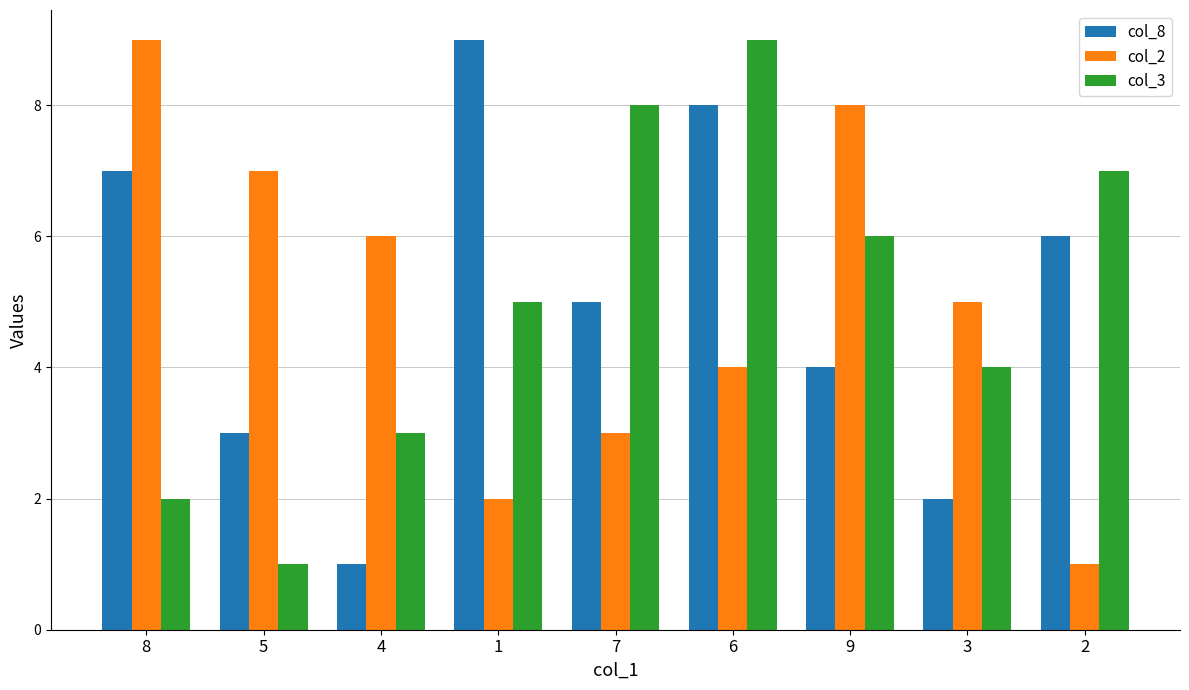

What is the total value across all series at 8?

18